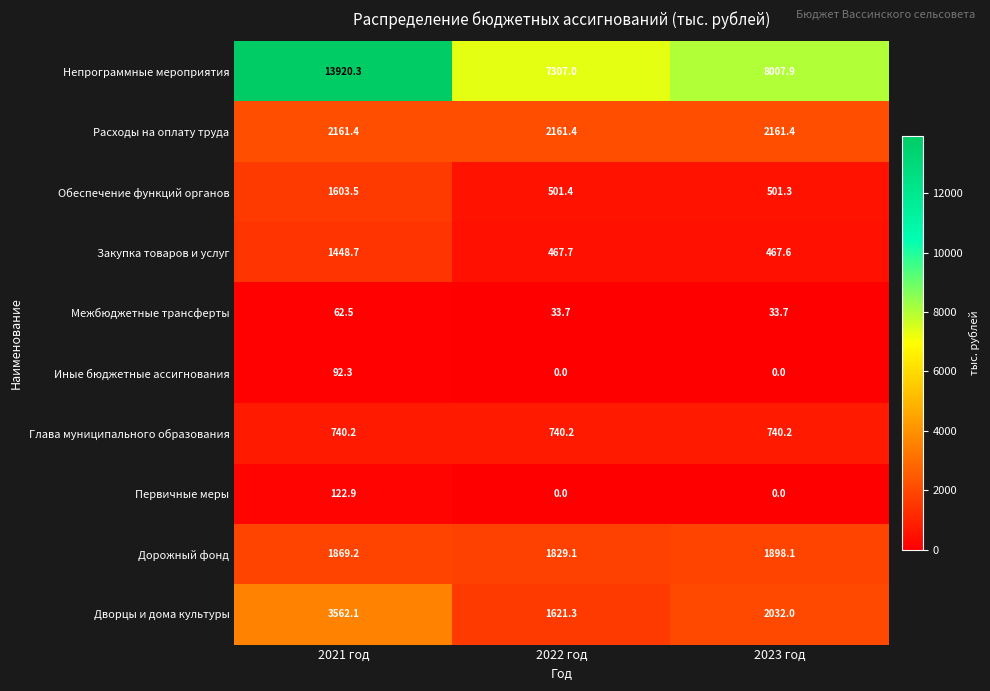

The value of Первичные меры at 2023 год is 0.0. True or false?

True